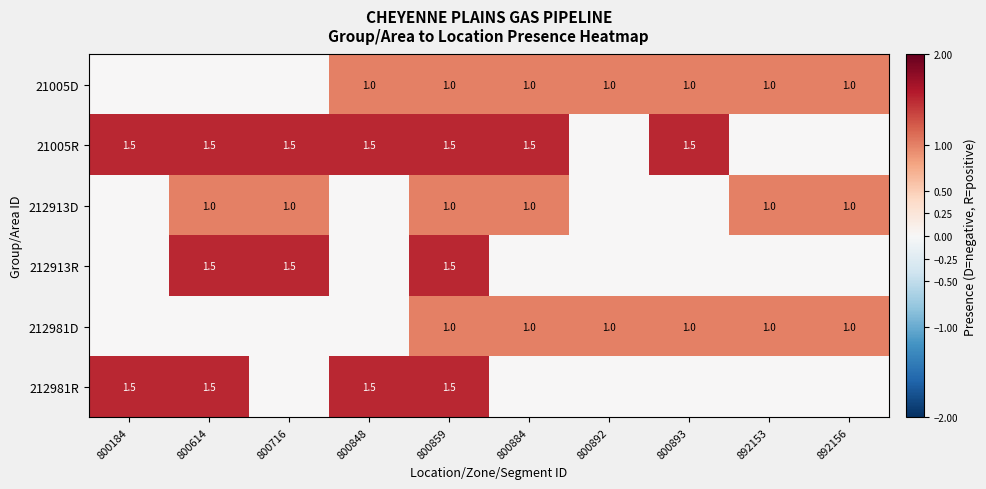

True or false: 212913D has a value of 1.0 at 892153.

True